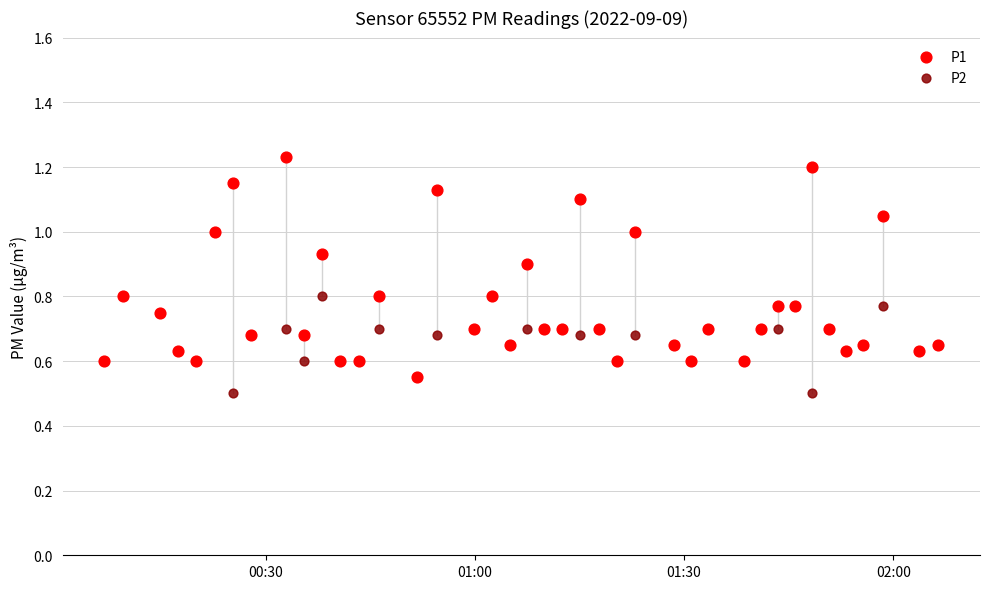

Which series has the largest Y range (max minus min)?

P1